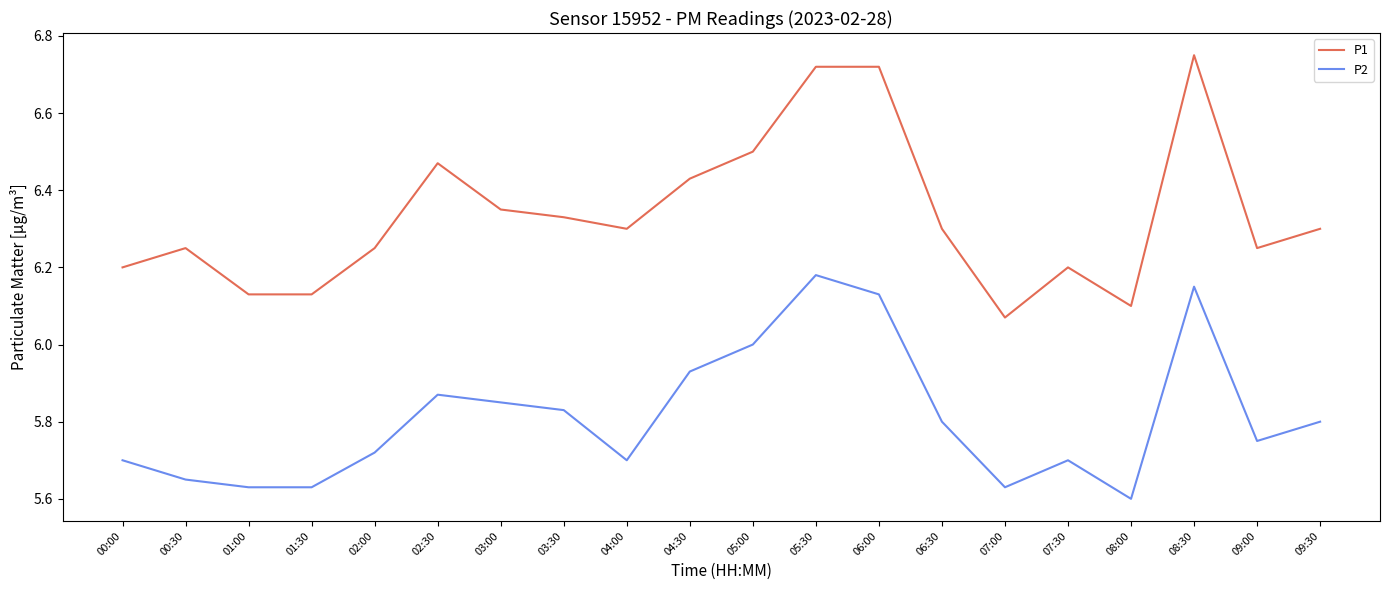

Rank the series at 05:30 from highest to lowest value.

P1, P2